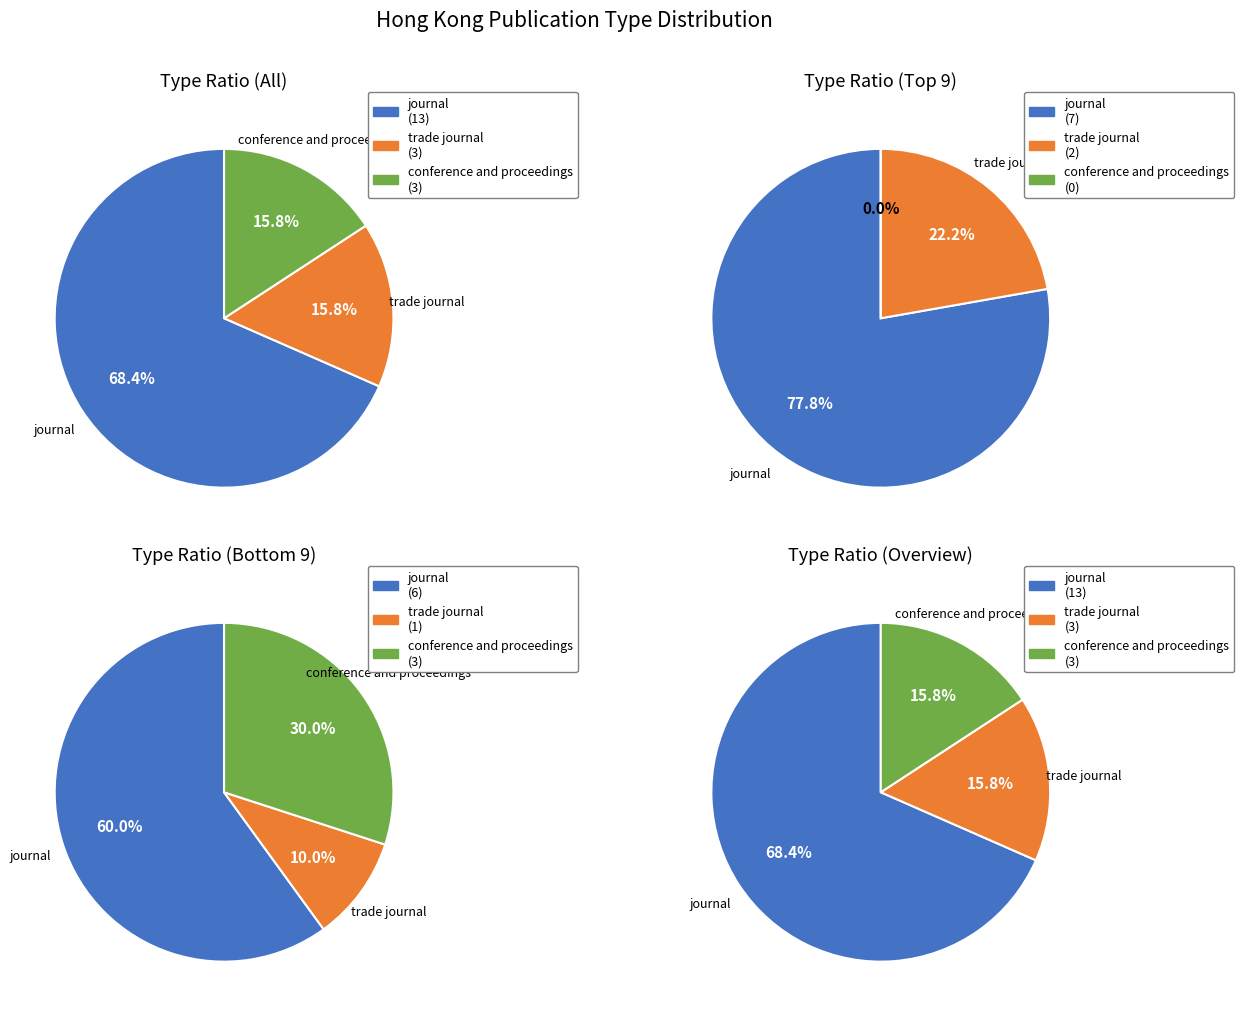

The trade journal slice represents 5% of the pie. True or false?

False